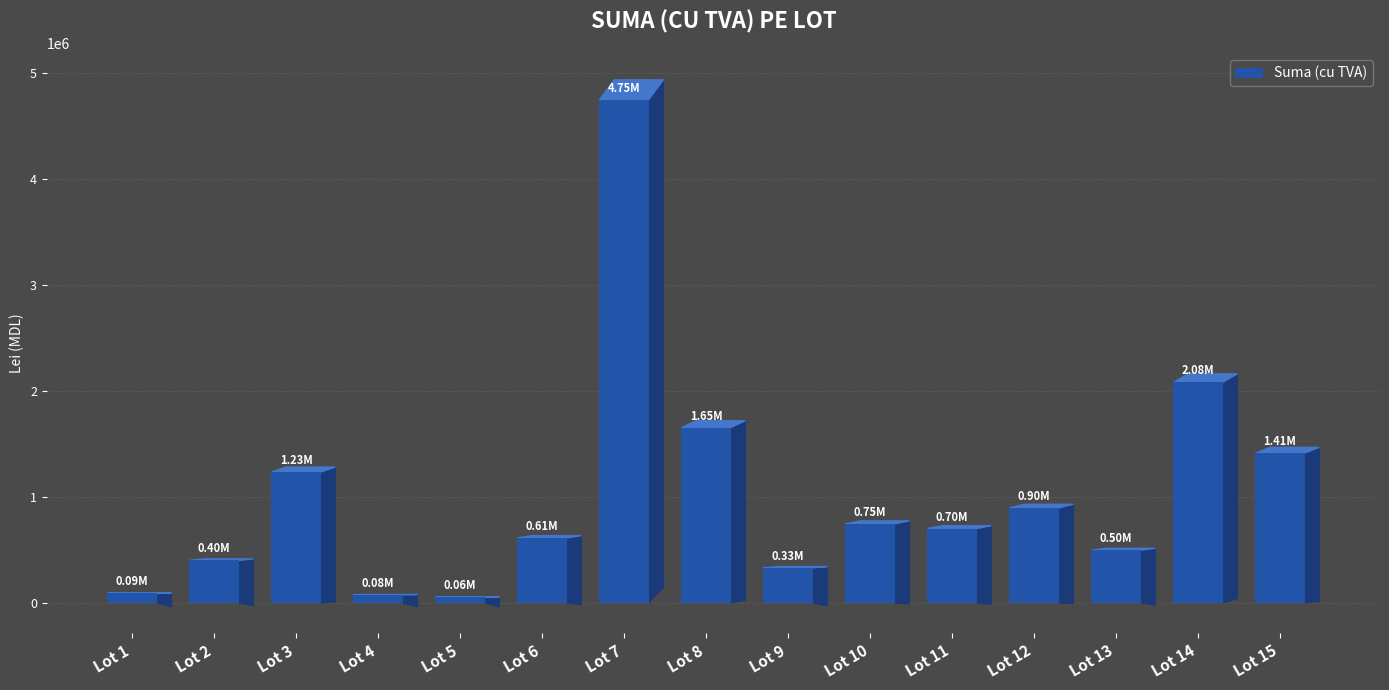

Which label corresponds to the largest value in the chart?

Lot 7